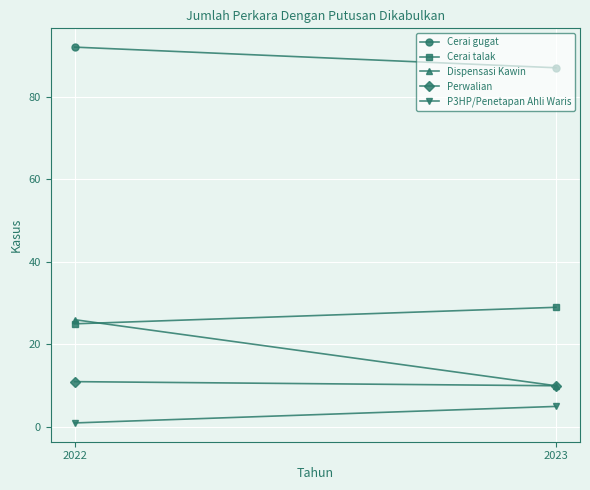

How many data points does each series have?

2